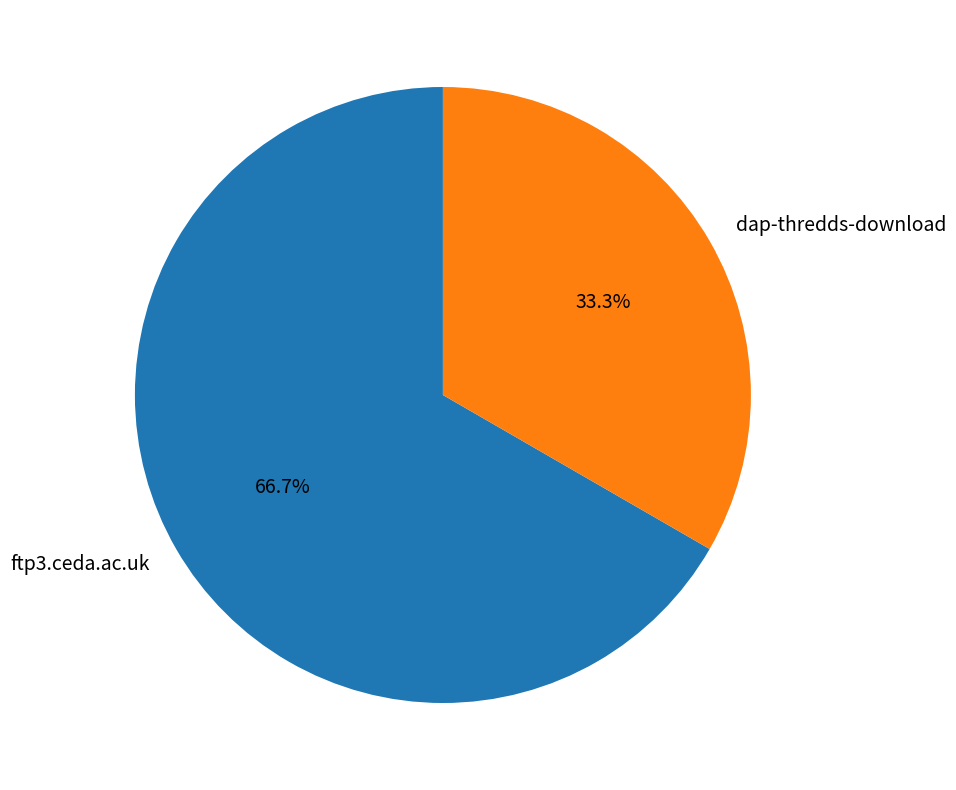

Between ftp3.ceda.ac.uk and dap-thredds-download, which is larger?

ftp3.ceda.ac.uk